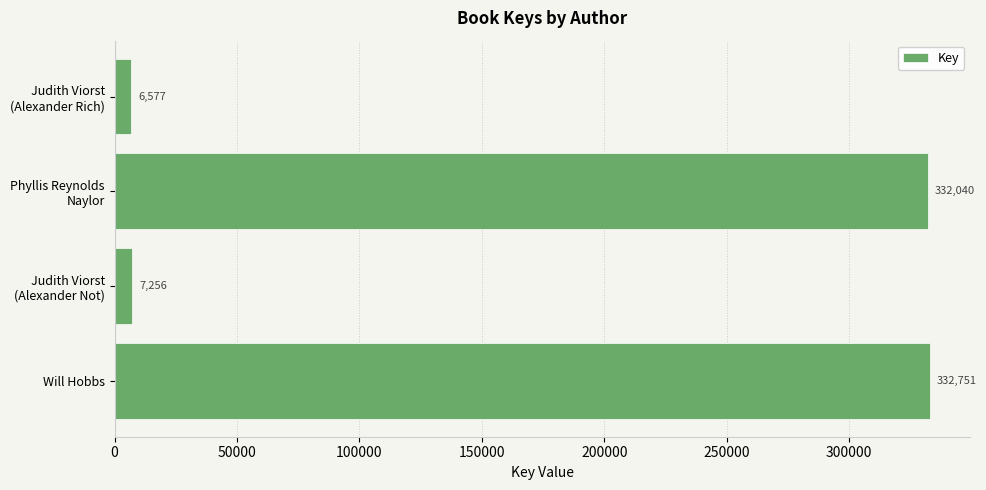

List the labels in order of value, smallest first.

Judith Viorst
(Alexander Rich), Judith Viorst
(Alexander Not), Phyllis Reynolds
Naylor, Will Hobbs